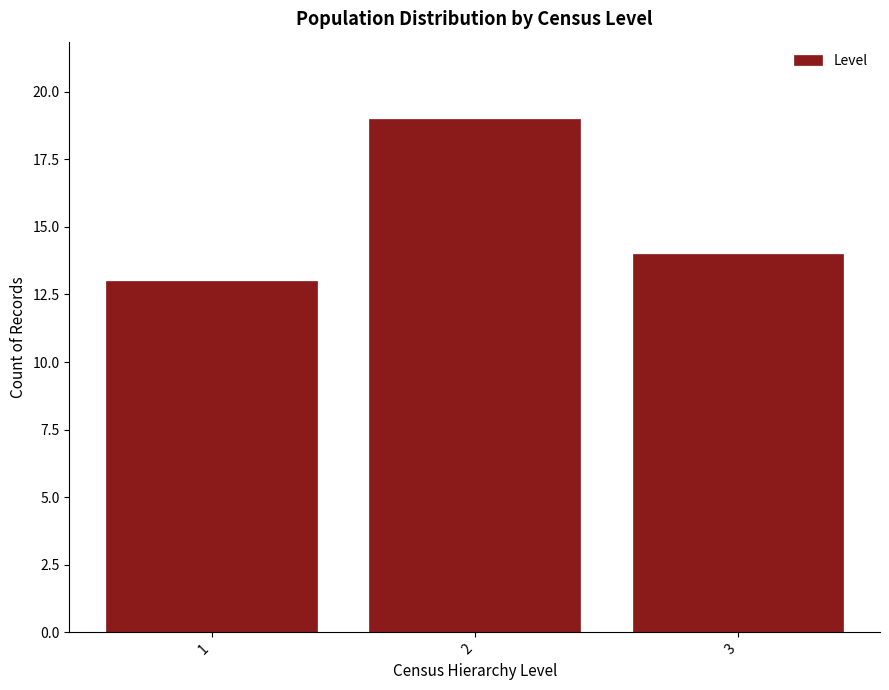

Reading left to right, what are all the values shown in this chart?

13	19	14